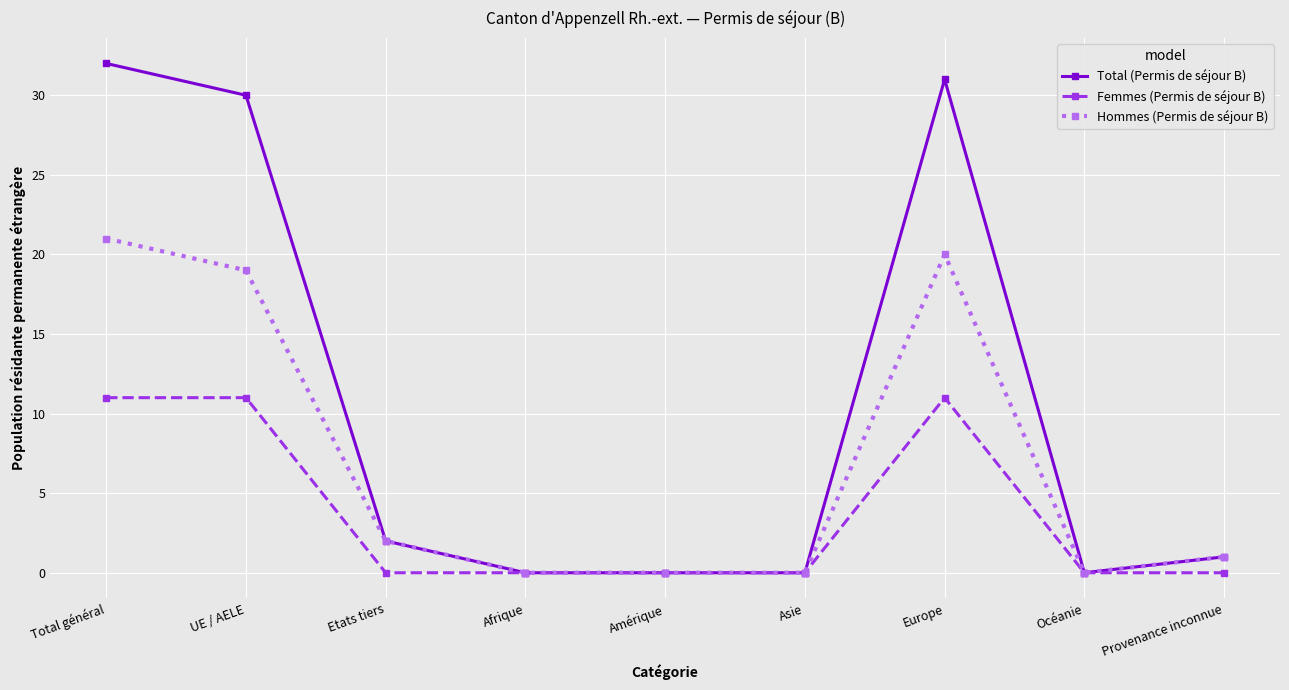

Is it true that Hommes (Permis de séjour B) equals 0 at Océanie?

True